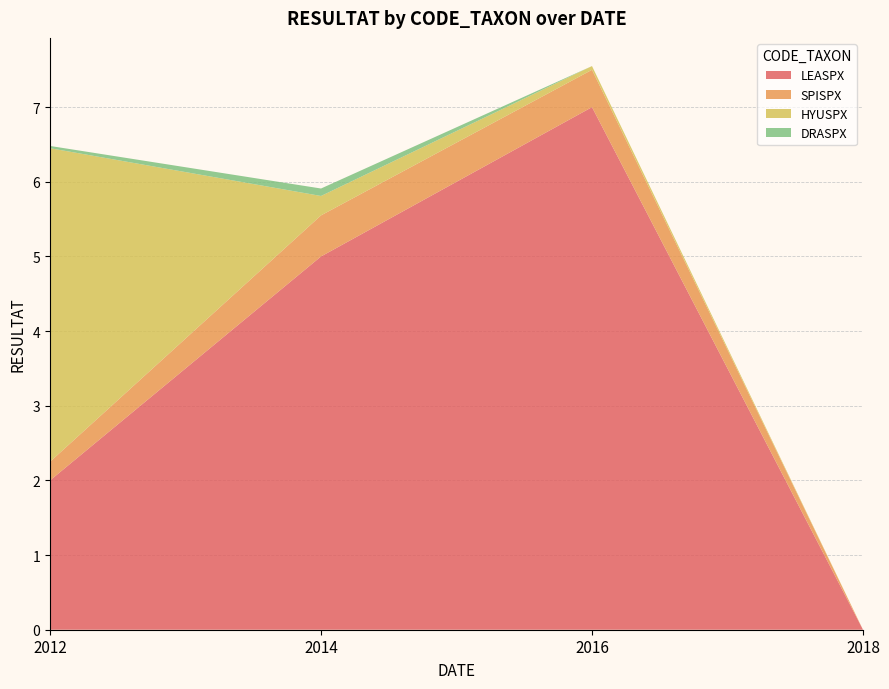

Reading left to right, extract all data points from this chart.

LEASPX: 2.0	5.0	7.0	0.0
SPISPX: 0.2	0.6	0.5	0.0
HYUSPX: 4.2	0.3	0.1	0.0
DRASPX: 0.0	0.1	0.0	0.0